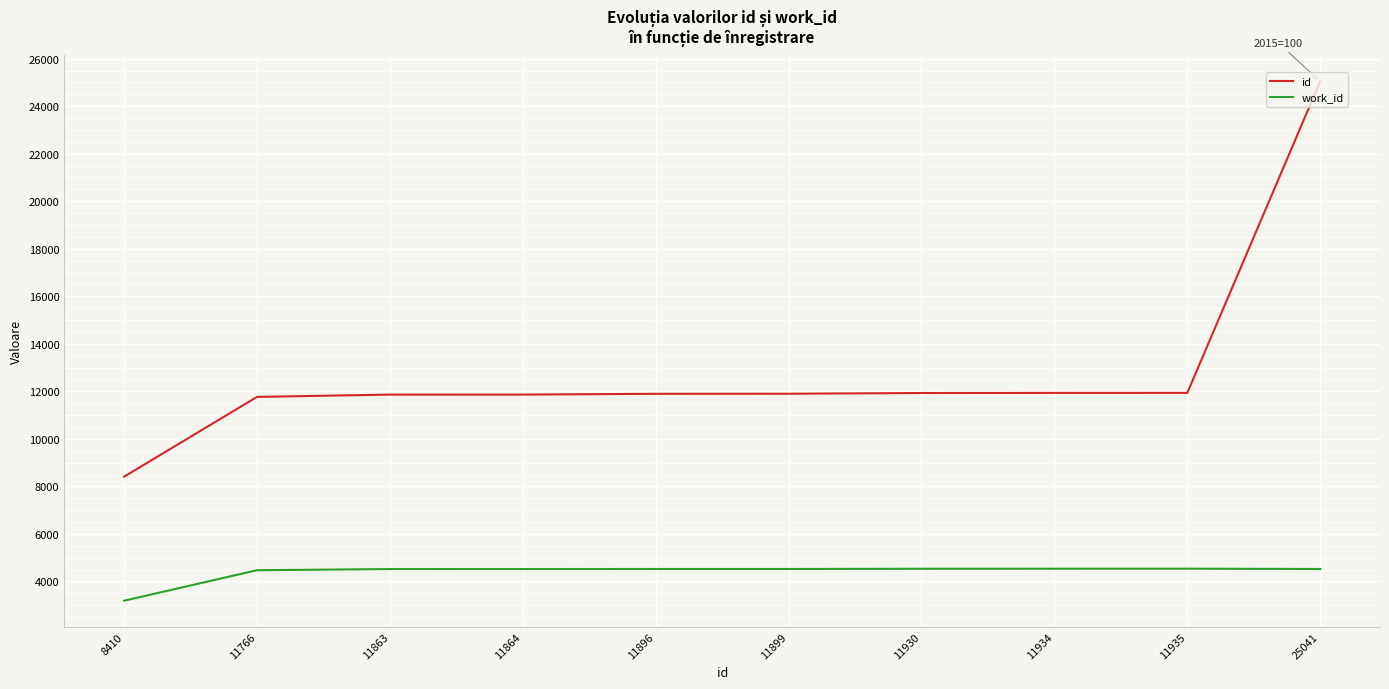

The value of id at 11935 is 11935. True or false?

True